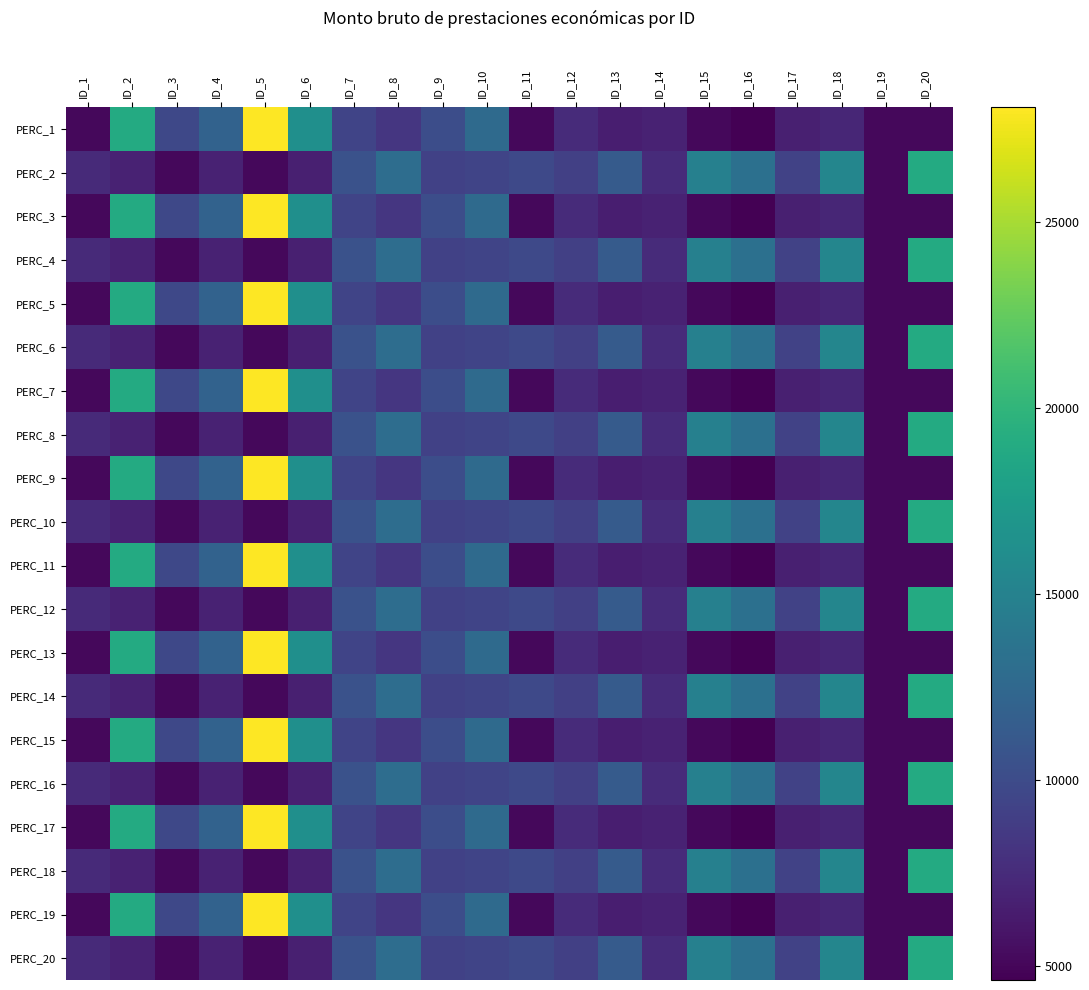

How many distinct data groups are displayed?

20